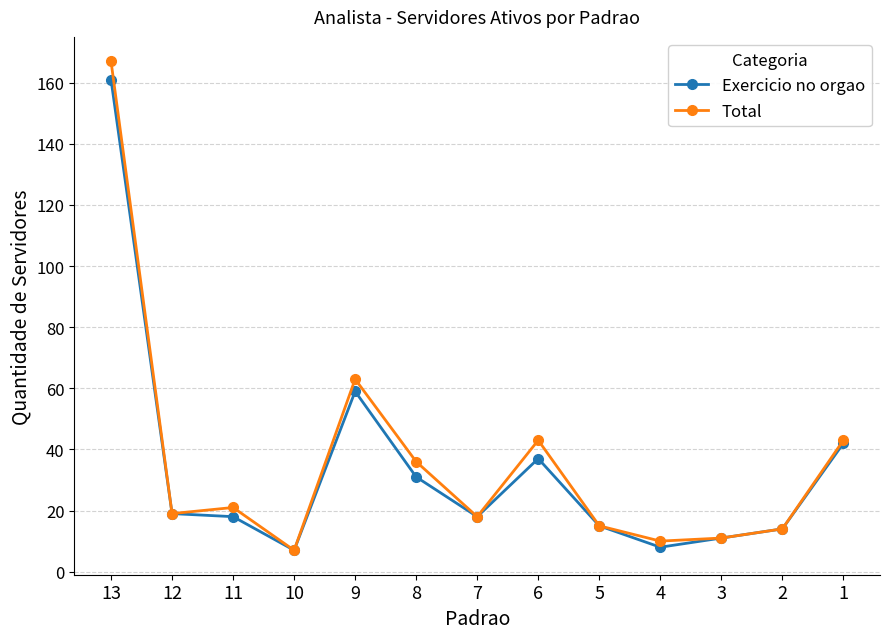

What is the maximum value shown in the chart?

167